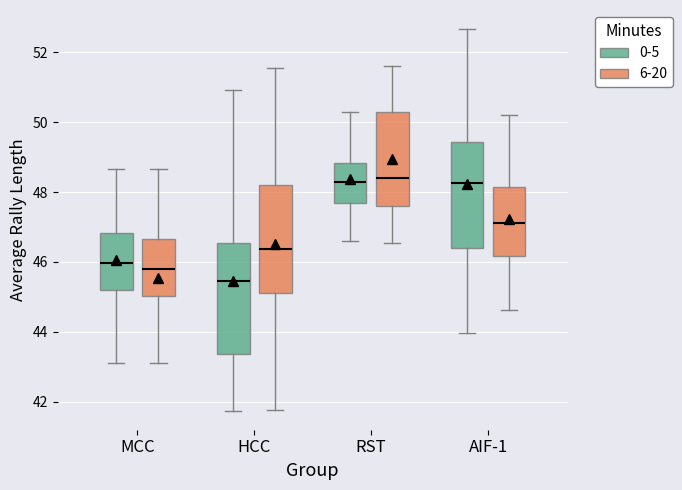

Which box has the lowest median line?

HCC (0-5)